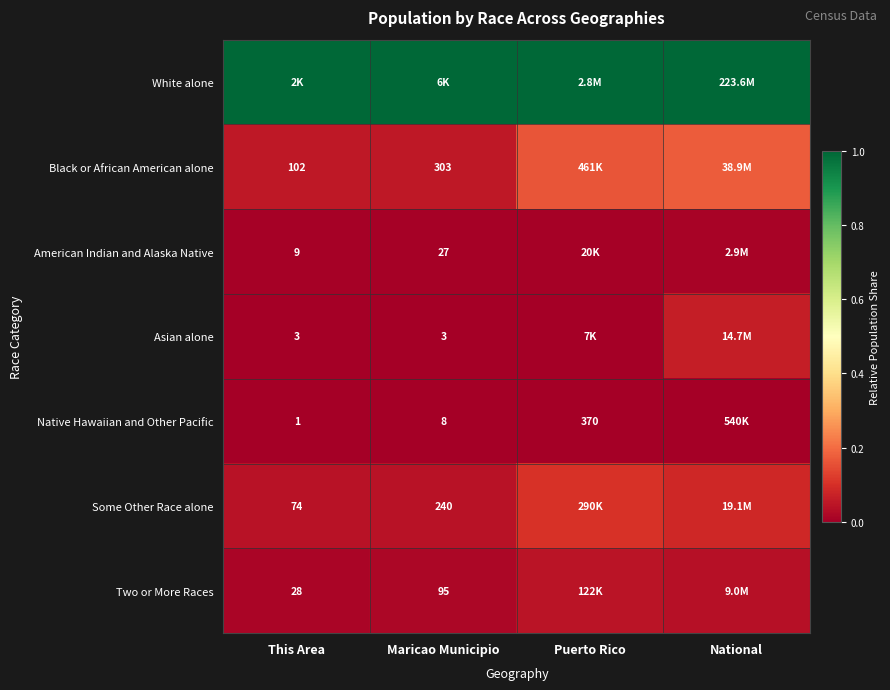

At which label is Asian alone closest to 0?

Maricao Municipio